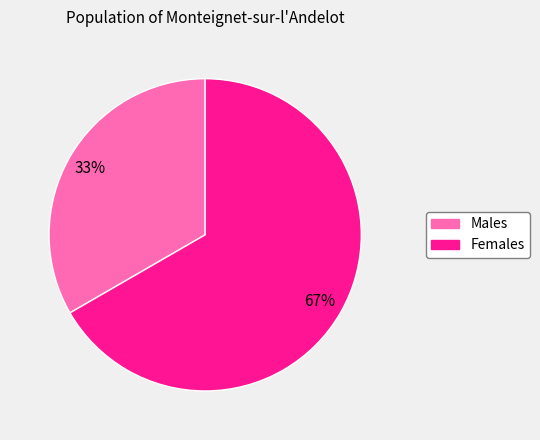

To the nearest percent, what is the average slice percentage?

50%